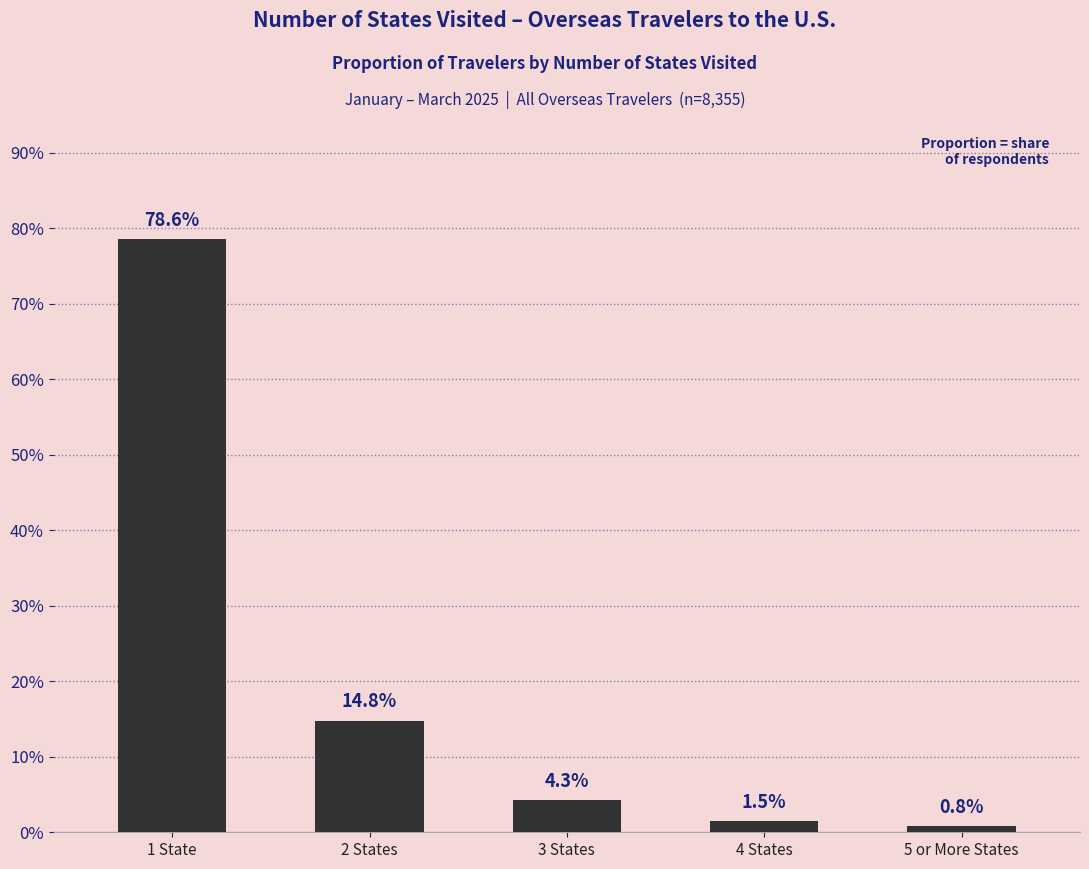

List the labels in order of value, smallest first.

5 or More States, 4 States, 3 States, 2 States, 1 State